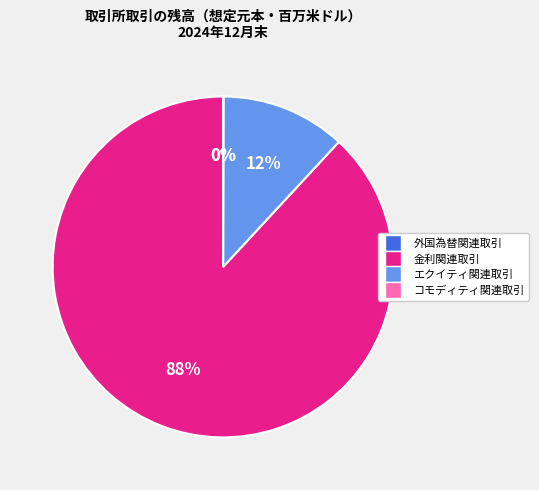

To the nearest percent, what is the difference between the エクイティ関連取引 and 金利関連取引 slice percentages?

76%